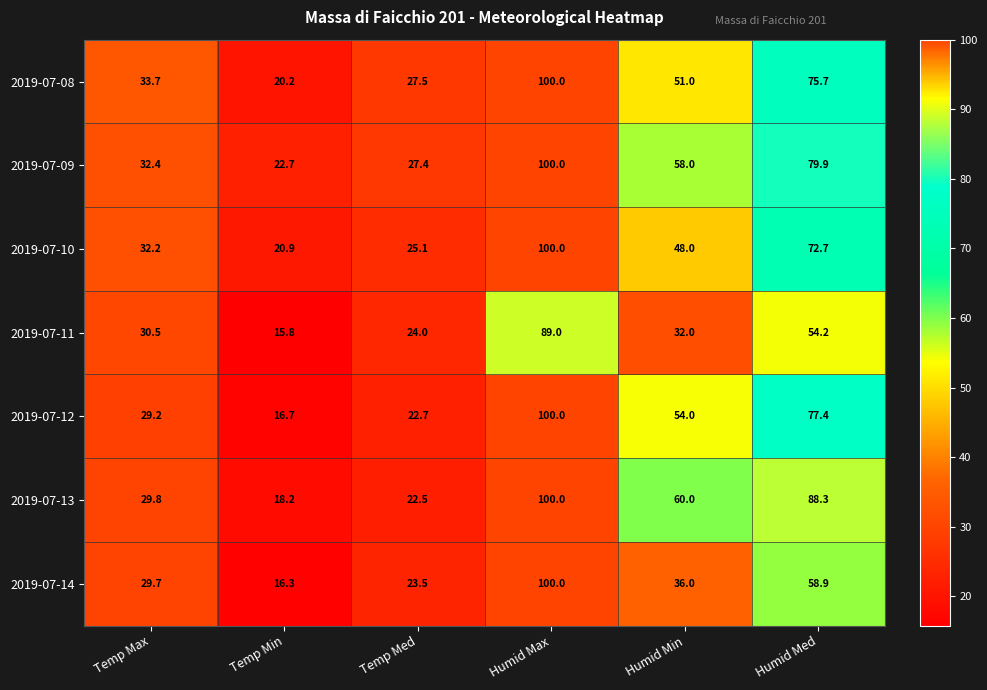

How many data points does each series have?

6